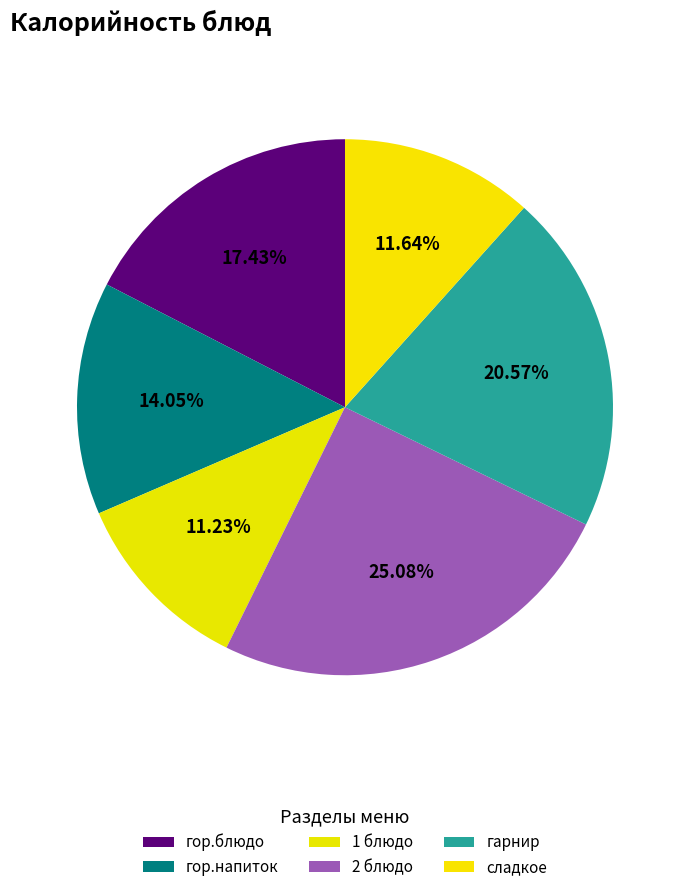

How many segments does this pie chart have?

6